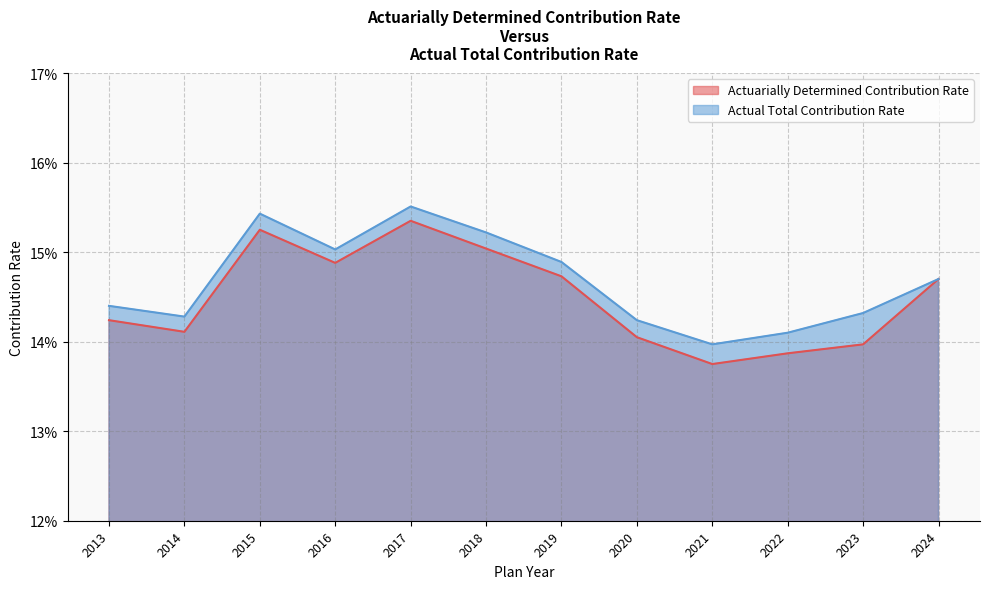

Reading left to right, what are all the values shown in this chart?

Actuarially Determined Contribution Rate: 2013=0.1	2014=0.1	2015=0.2	2016=0.1	2017=0.2	2018=0.2	2019=0.1	2020=0.1	2021=0.1	2022=0.1	2023=0.1	2024=0.1
Actual Total Contribution Rate: 2013=0.1	2014=0.1	2015=0.2	2016=0.2	2017=0.2	2018=0.2	2019=0.1	2020=0.1	2021=0.1	2022=0.1	2023=0.1	2024=0.1